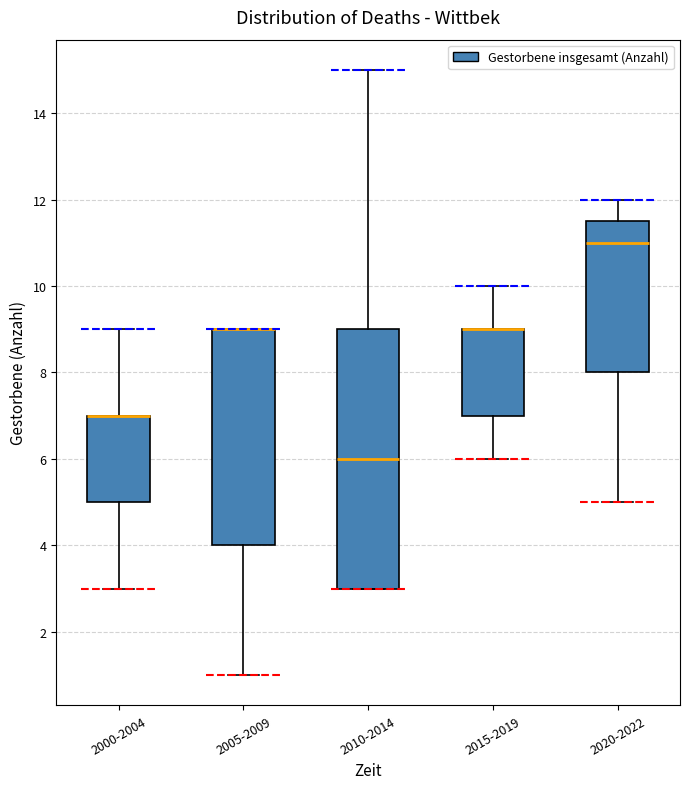

Reading left to right, read every box against the y-axis: the position of its median line, the range the box covers, and the ends of its whiskers. The values are not printed on the chart, so give them approximately, as read against the axis.

2000-2004: median 7.0 (drawn on the box's upper edge), box 5.0 to 7.0, whiskers 3.0 to 9.0
2005-2009: median 9.0 (drawn on the box's upper edge), box 4.0 to 9.0, whiskers 1.0 to 9.0
2010-2014: median 6.0, box 3.0 to 9.0, whiskers 3.0 to 15.0
2015-2019: median 9.0 (drawn on the box's upper edge), box 7.0 to 9.0, whiskers 6.0 to 10.0
2020-2022: median 11.0, box 8.0 to 11.6, whiskers 5.0 to 12.0